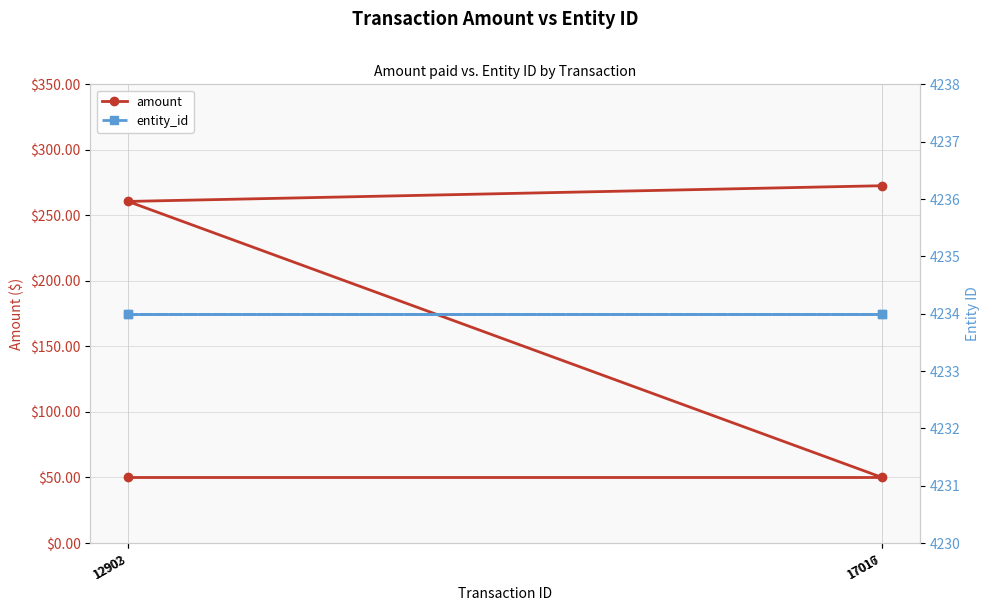

What is the approximate value of entity_id at 12903?

4234.0